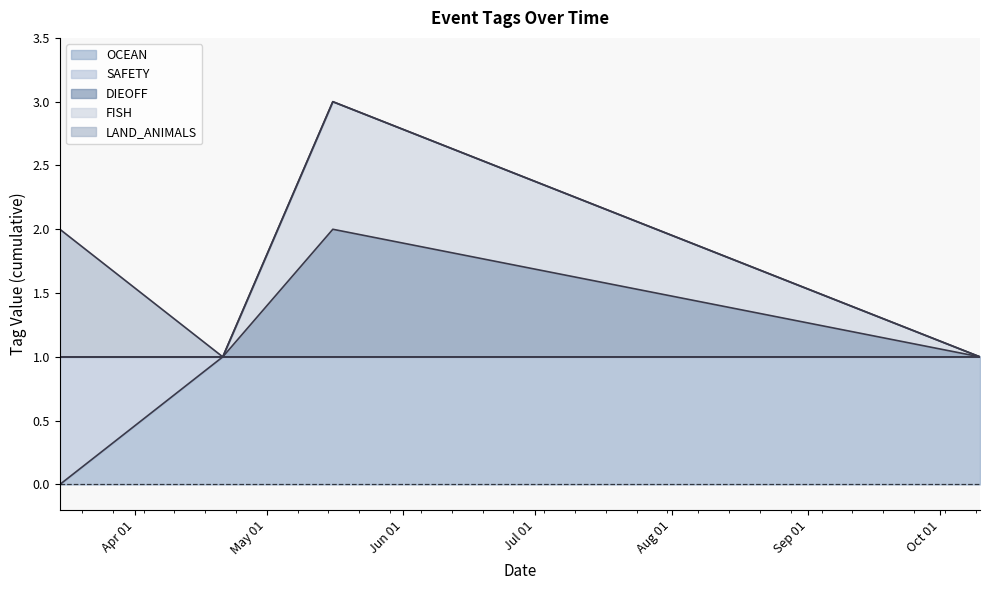

Read the FISH value at 2023-10-10.

1